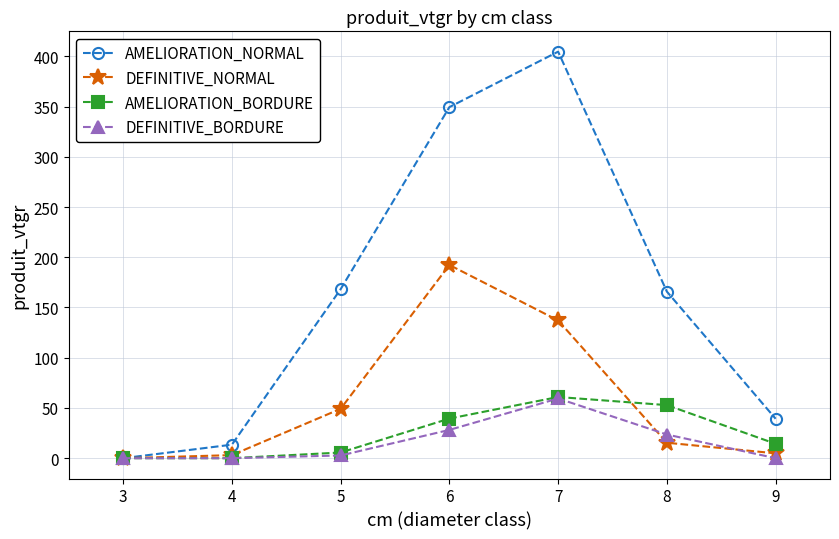

True or false: AMELIORATION_BORDURE has more than 0 points higher than both neighbors.

True